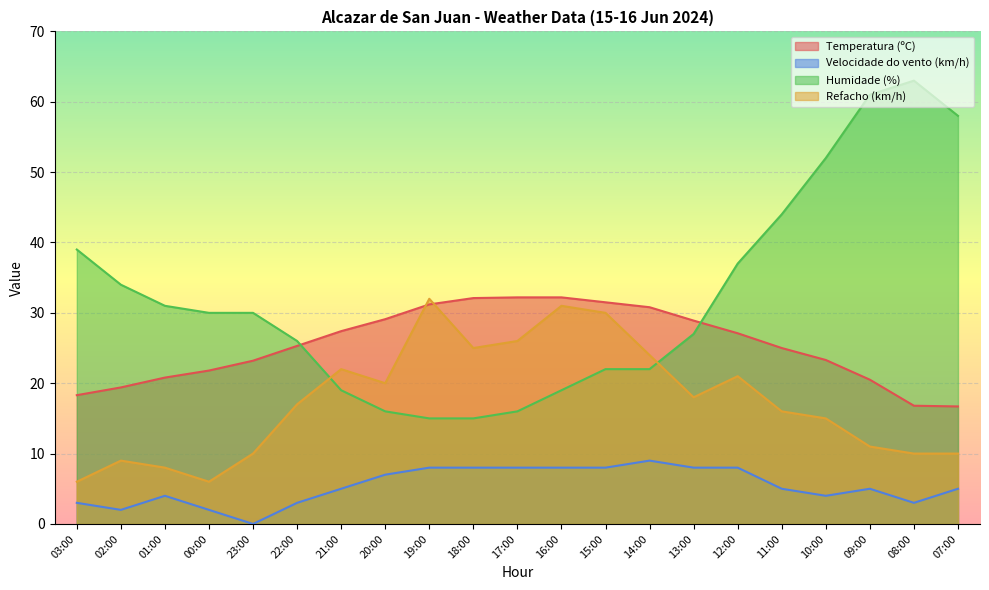

List the labels in order of Humidade (%) value, largest first.

08:00, 09:00, 07:00, 10:00, 11:00, 03:00, 12:00, 02:00, 01:00, 00:00, 23:00, 13:00, 22:00, 15:00, 14:00, 21:00, 16:00, 20:00, 17:00, 19:00, 18:00